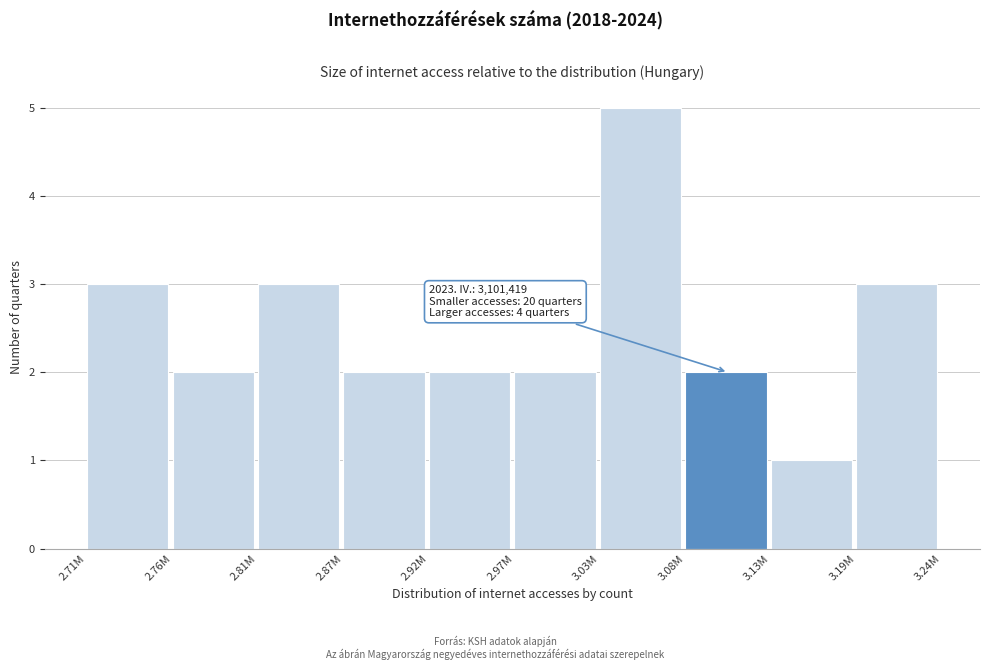

Reading left to right, list all the values displayed in this chart.

2.71M=3	2.76M=2	2.81M=3	2.87M=2	2.92M=2	2.97M=2	3.03M=5	3.08M=2	3.13M=1	3.19M=3